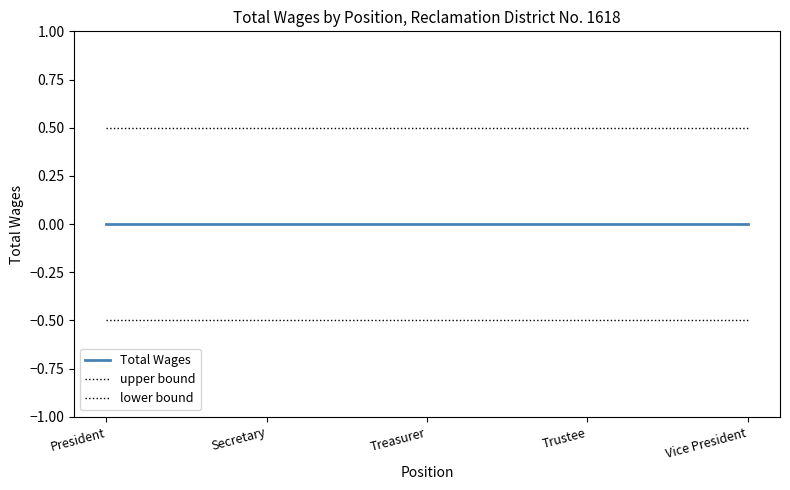

What is the label of the 5th point from the left?

Vice President